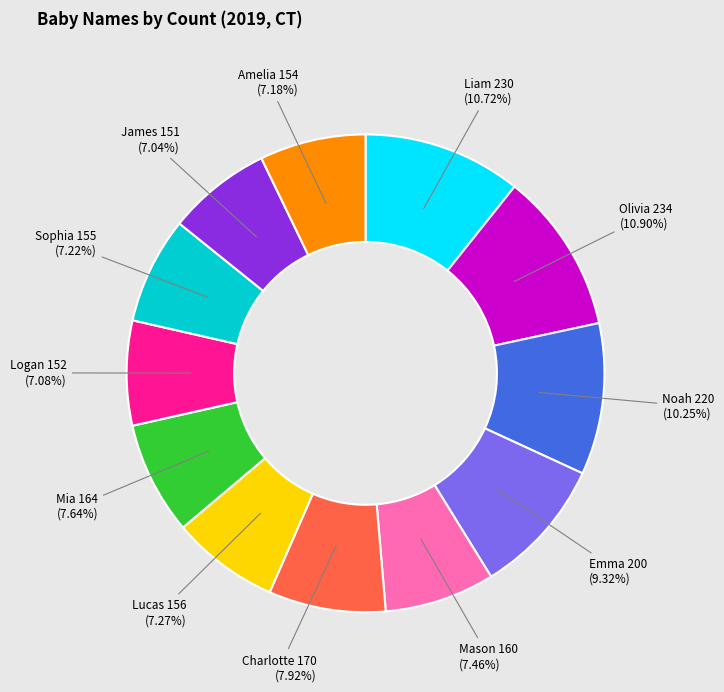

Is there any slice that represents more than half of the pie?

No